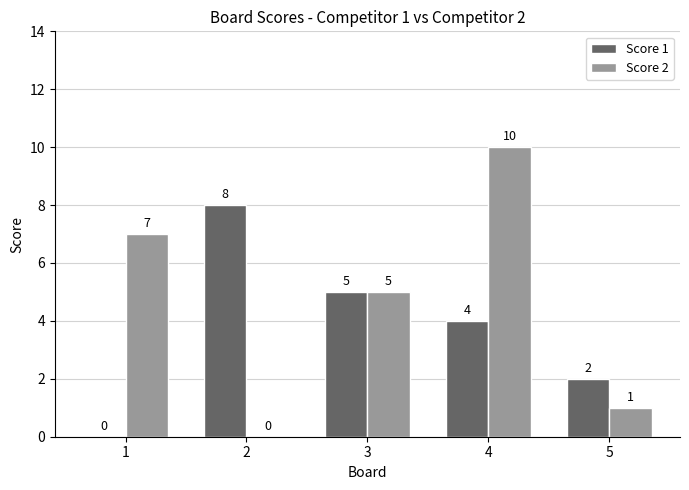

At which label is Score 1 closest to 4?

4